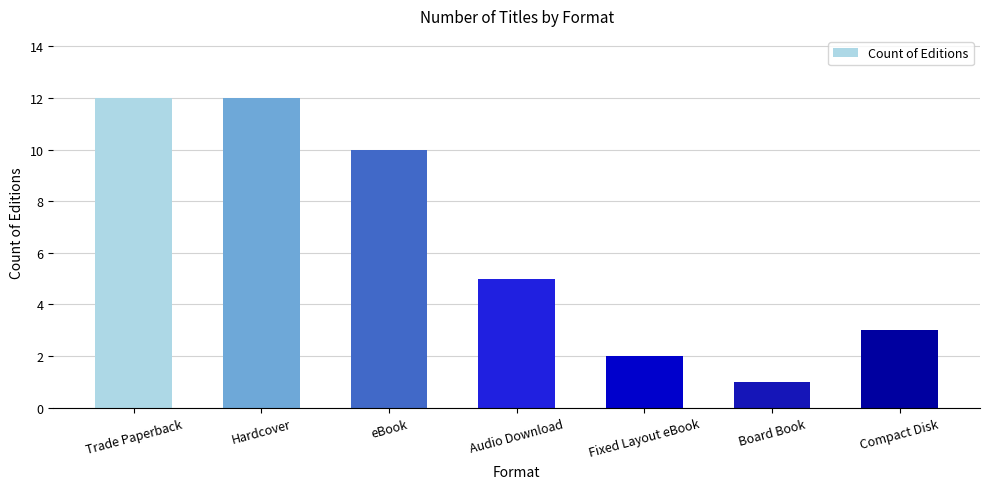

What is the difference between the maximum and second lowest values?

10